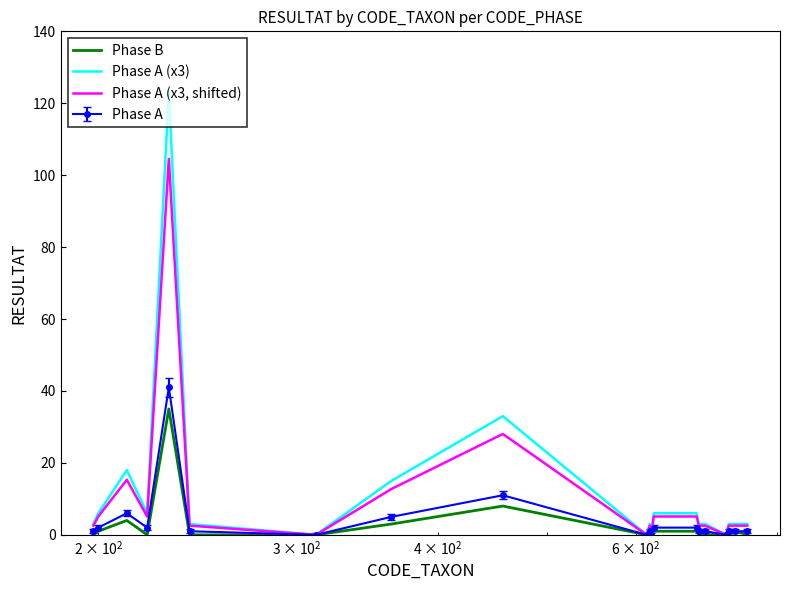

Rank the series by their maximum value, from highest to lowest.

Phase A (x3), Phase A (x3, shifted), Phase A, Phase B